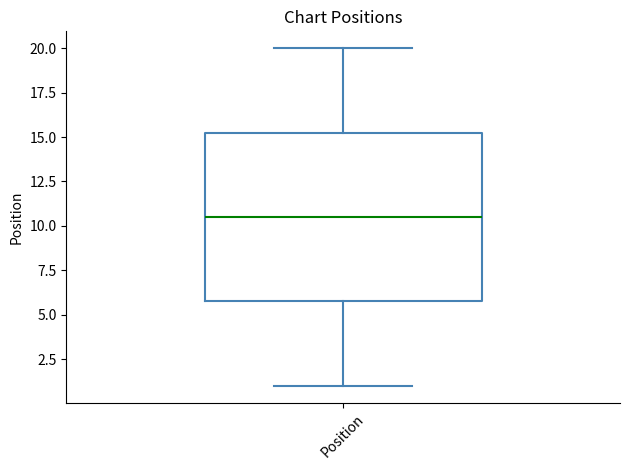

Where does the median line of the box for Position sit on the y-axis? The values are not printed on the chart, so give them approximately, as read against the axis.

10.5